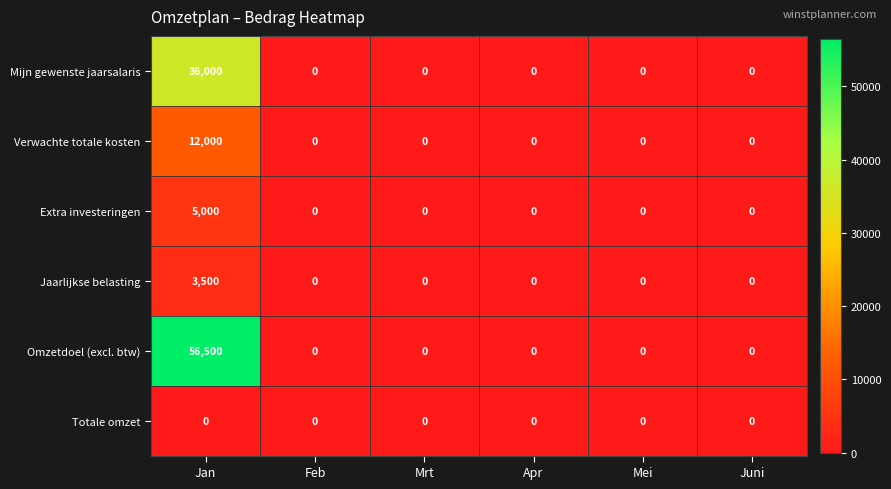

Which series has the largest range (max minus min)?

Omzetdoel (excl. btw)